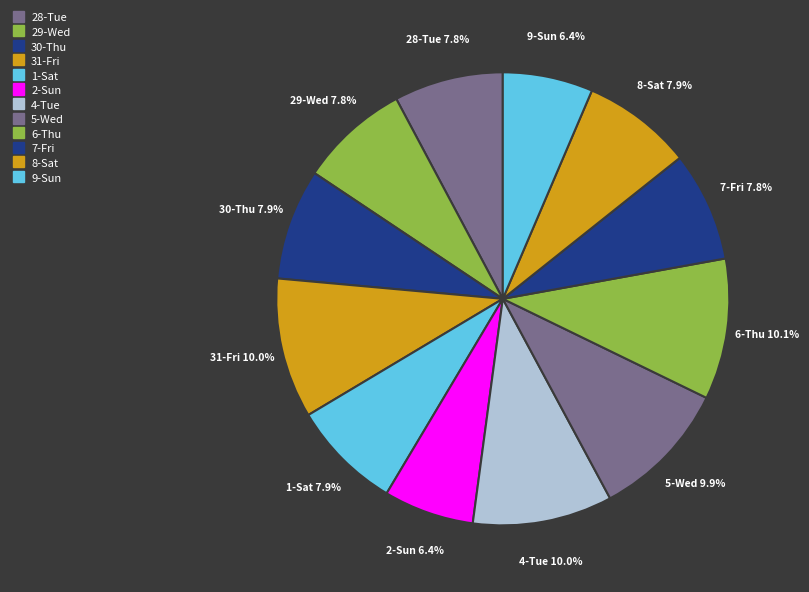

What is the change in value from 5-Wed to 6-Thu?

+0.2